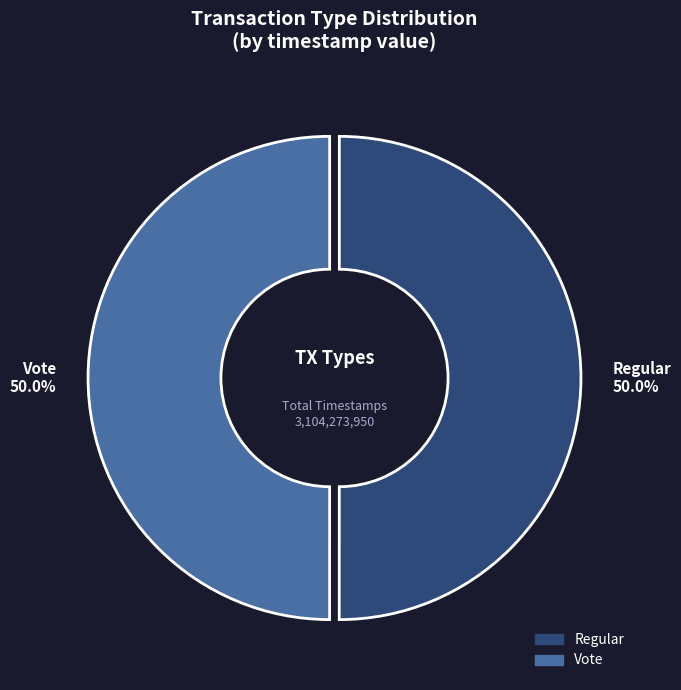

What is the ratio of the value at Regular to the value at Vote?

1.0